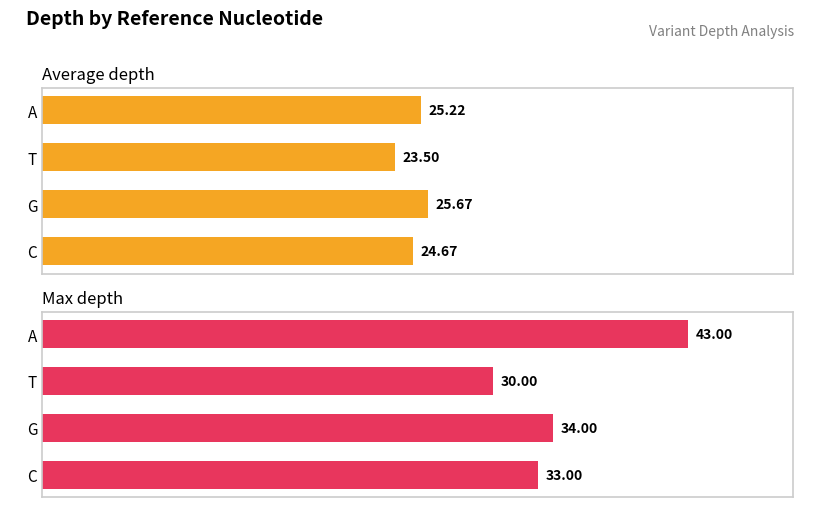

Reading left to right, what are all the values shown in this chart?

Average depth: 25.2	23.5	25.7	24.7
Max depth: 43.0	30.0	34.0	33.0